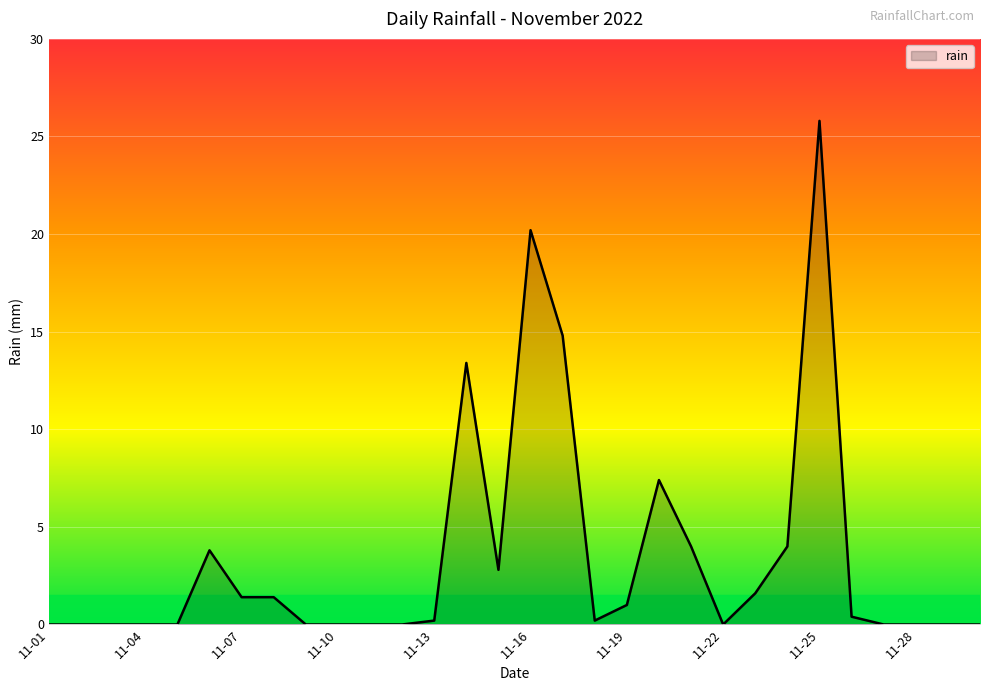

Reading left to right, transcribe all the data shown in this chart.

0.0	0.0	0.0	0.0	0.0	3.8	1.4	1.4	0.0	0.0	0.0	0.0	0.2	13.4	2.8	20.2	14.8	0.2	1.0	7.4	4.0	0.0	1.6	4.0	25.8	0.4	0.0	0.0	0.0	0.0